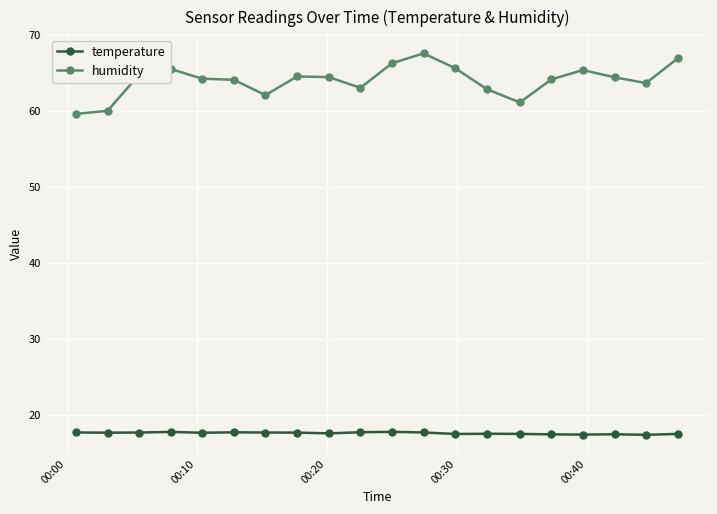

What is the sum of all temperature values?

353.5